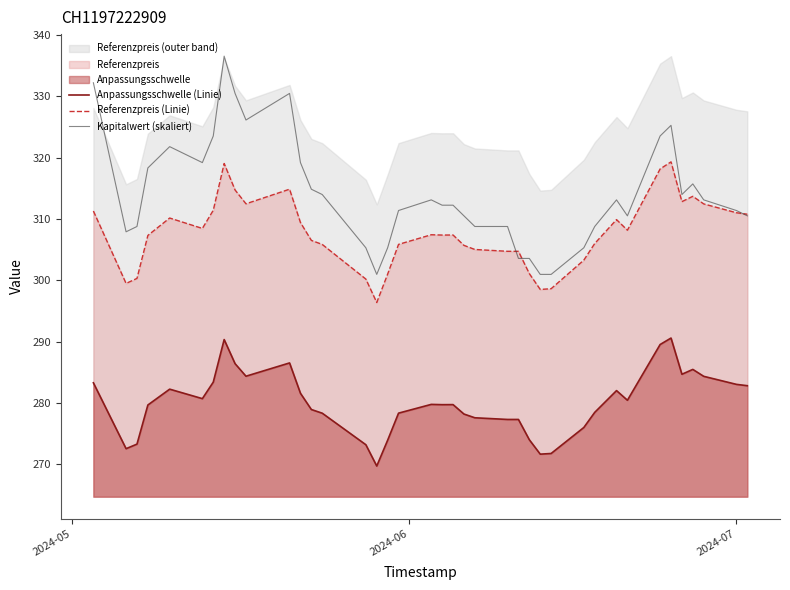

What is the difference between the maximum and minimum values in the Referenzpreis (Linie) series?

22.9